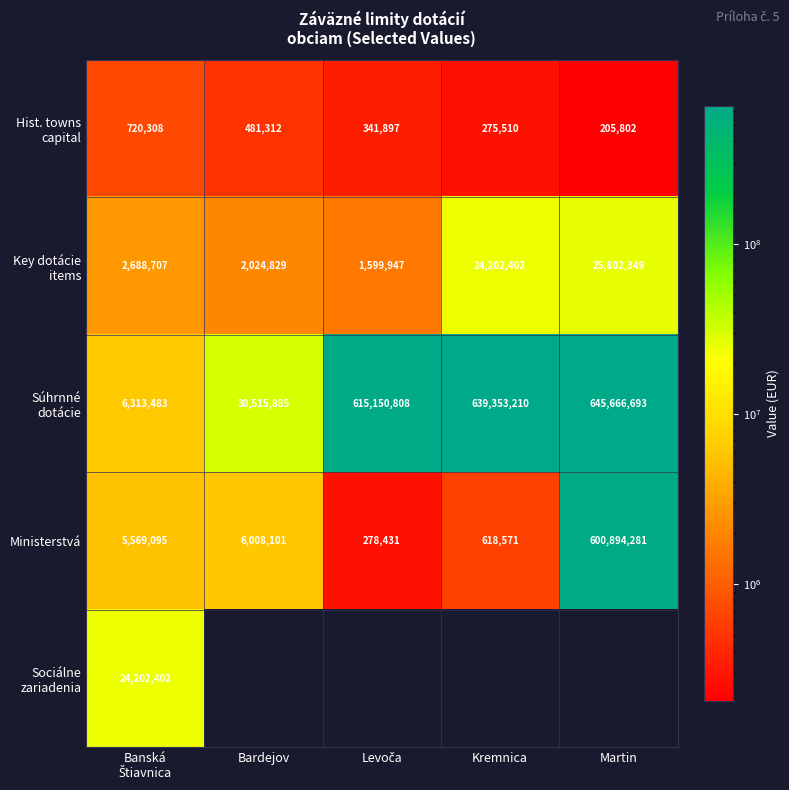

The Ministerstvá series shows 340937923 at Martin. True or false?

False